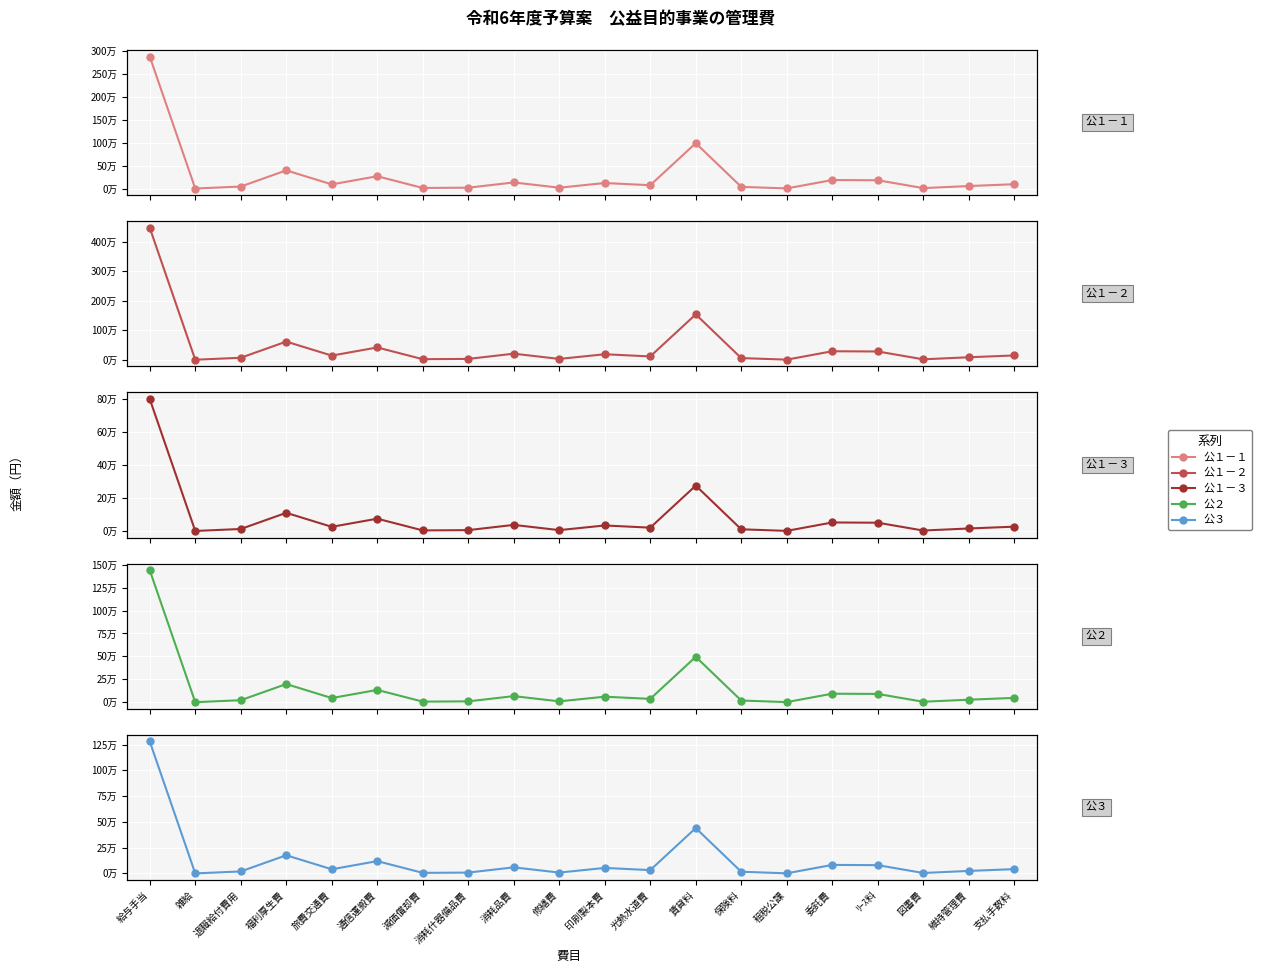

Which series changed the most between 雑給 and 維持管理費?

公１－２